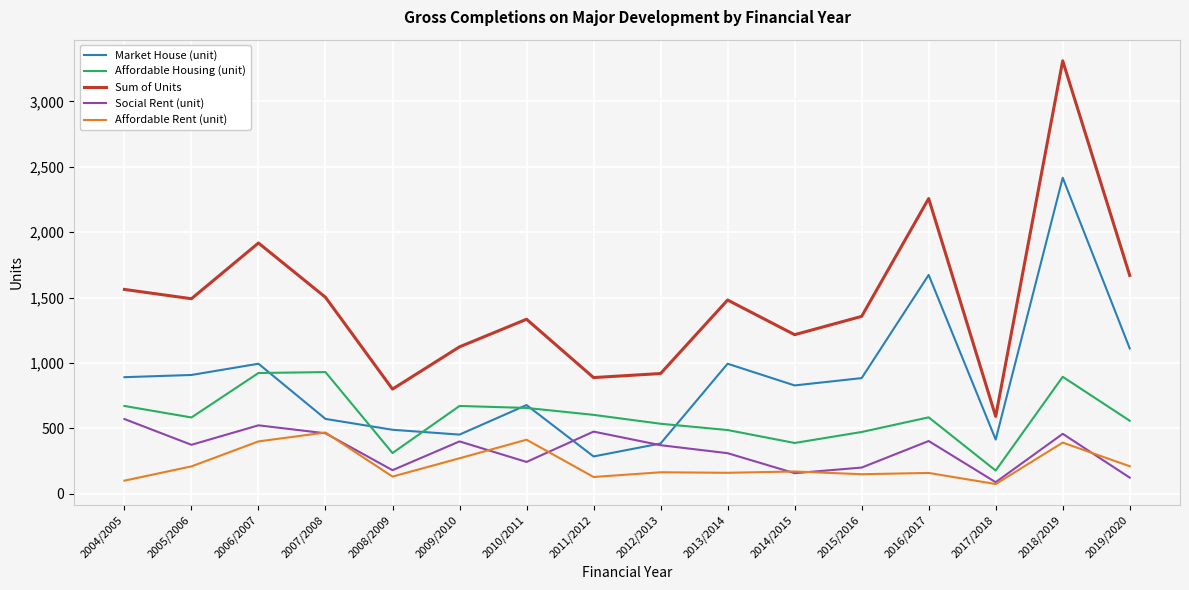

Is it true that Social Rent (unit) equals 243 at 2010/2011?

True